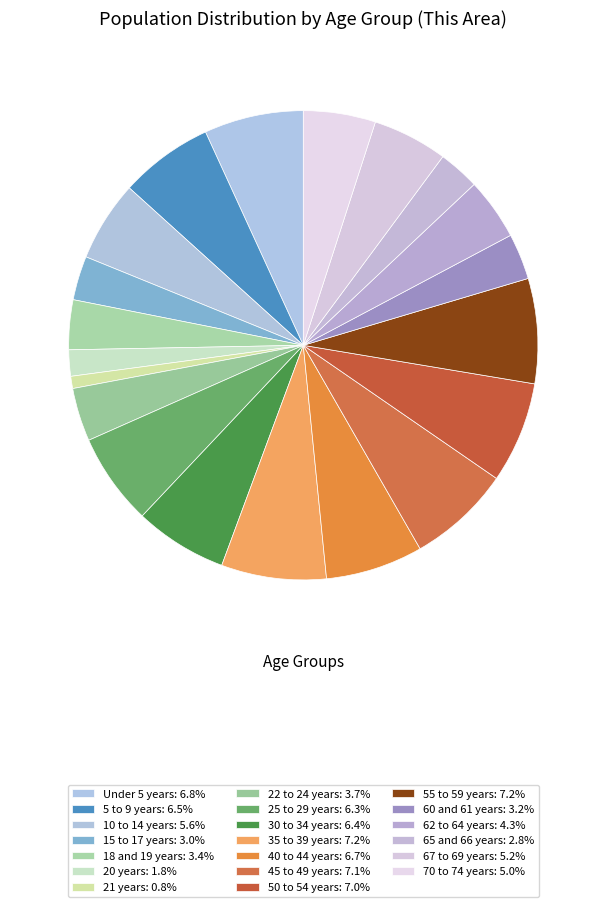

To the nearest percent, what percentage of the pie is 60 and 61 years?

3%